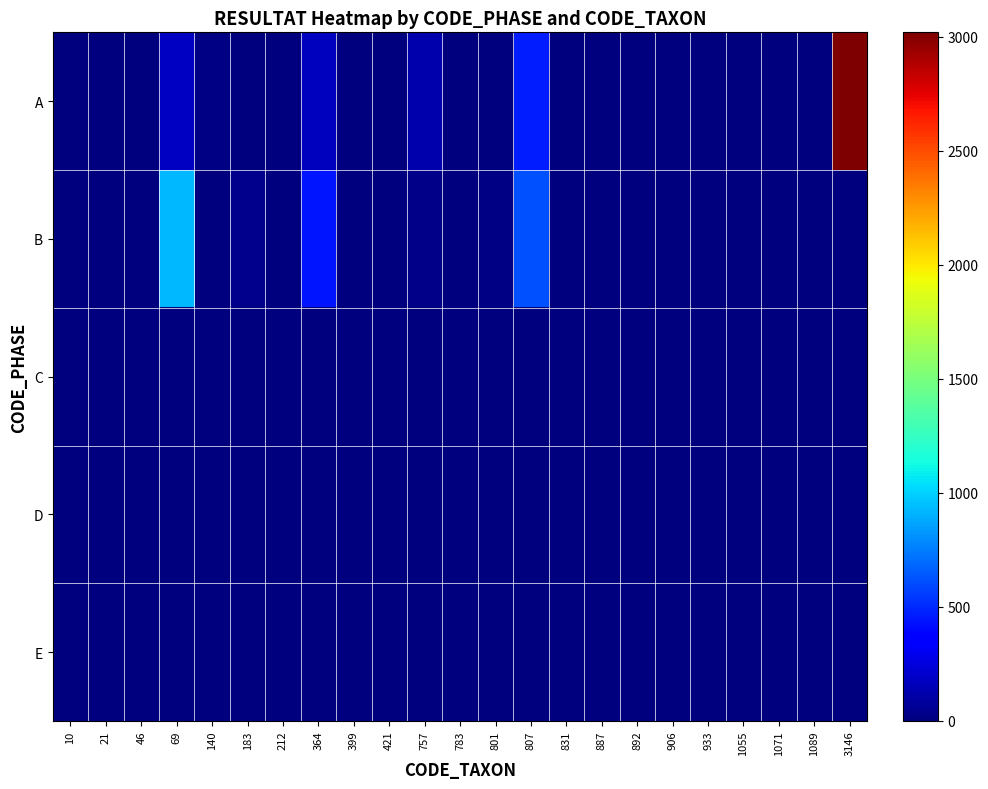

Reading left to right, list all the values displayed in this chart.

A: 10=0	21=0	46=6	69=182	140=12	183=4	212=0	364=175	399=1	421=2	757=121	783=1	801=3	807=464	831=5	887=0	892=4	906=4	933=1	1055=2	1071=1	1089=2	3146=3020
B: 10=1	21=0	46=1	69=927	140=7	183=37	212=9	364=448	399=1	421=2	757=32	783=0	801=13	807=617	831=1	887=4	892=1	906=0	933=0	1055=0	1071=0	1089=0	3146=0
C: 10=0	21=0	46=0	69=0	140=0	183=0	212=0	364=0	399=0	421=0	757=0	783=0	801=0	807=0	831=0	887=0	892=0	906=0	933=0	1055=0	1071=0	1089=0	3146=0
D: 10=0	21=0	46=0	69=0	140=0	183=0	212=0	364=0	399=0	421=0	757=0	783=0	801=0	807=0	831=0	887=0	892=0	906=0	933=0	1055=0	1071=0	1089=0	3146=0
E: 10=0	21=0	46=0	69=0	140=0	183=0	212=0	364=0	399=0	421=0	757=0	783=0	801=0	807=0	831=0	887=0	892=0	906=0	933=0	1055=0	1071=0	1089=0	3146=0